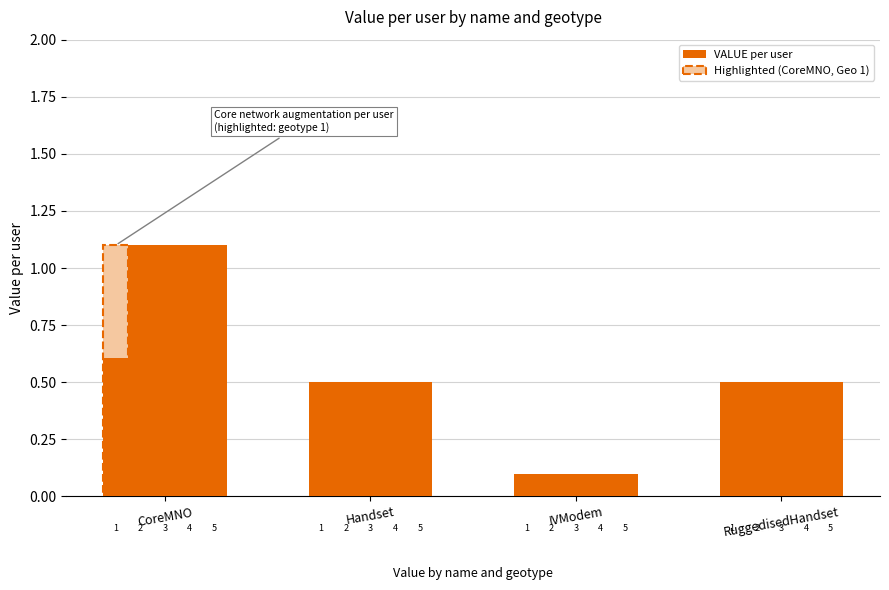

What is the sum of the IVModem values at 4 and 2?

0.2